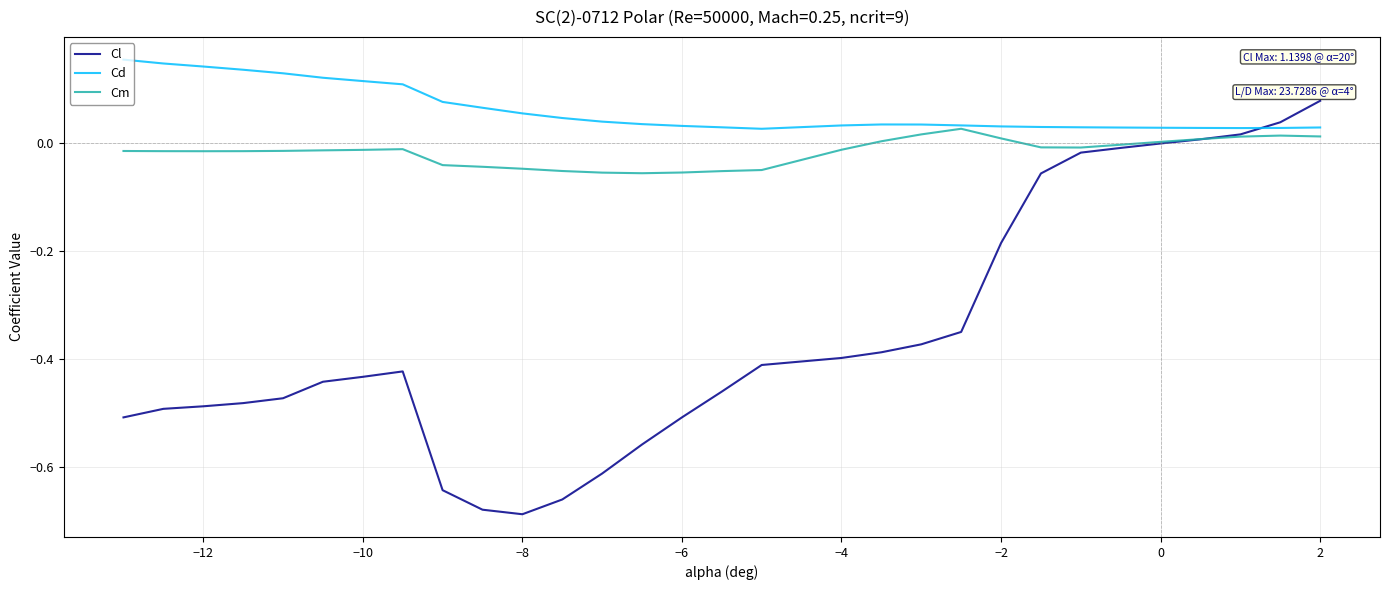

Rank the series by their average value, from highest to lowest.

Cd, Cm, Cl